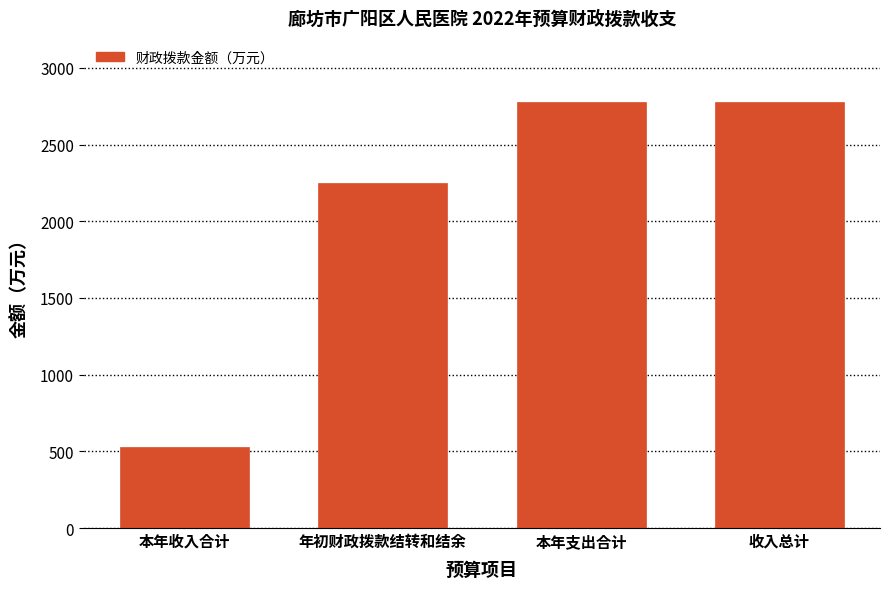

Reading right to left, extract all data points from this chart.

收入总计=2779.1	本年支出合计=2779.1	年初财政拨款结转和结余=2252.6	本年收入合计=526.5